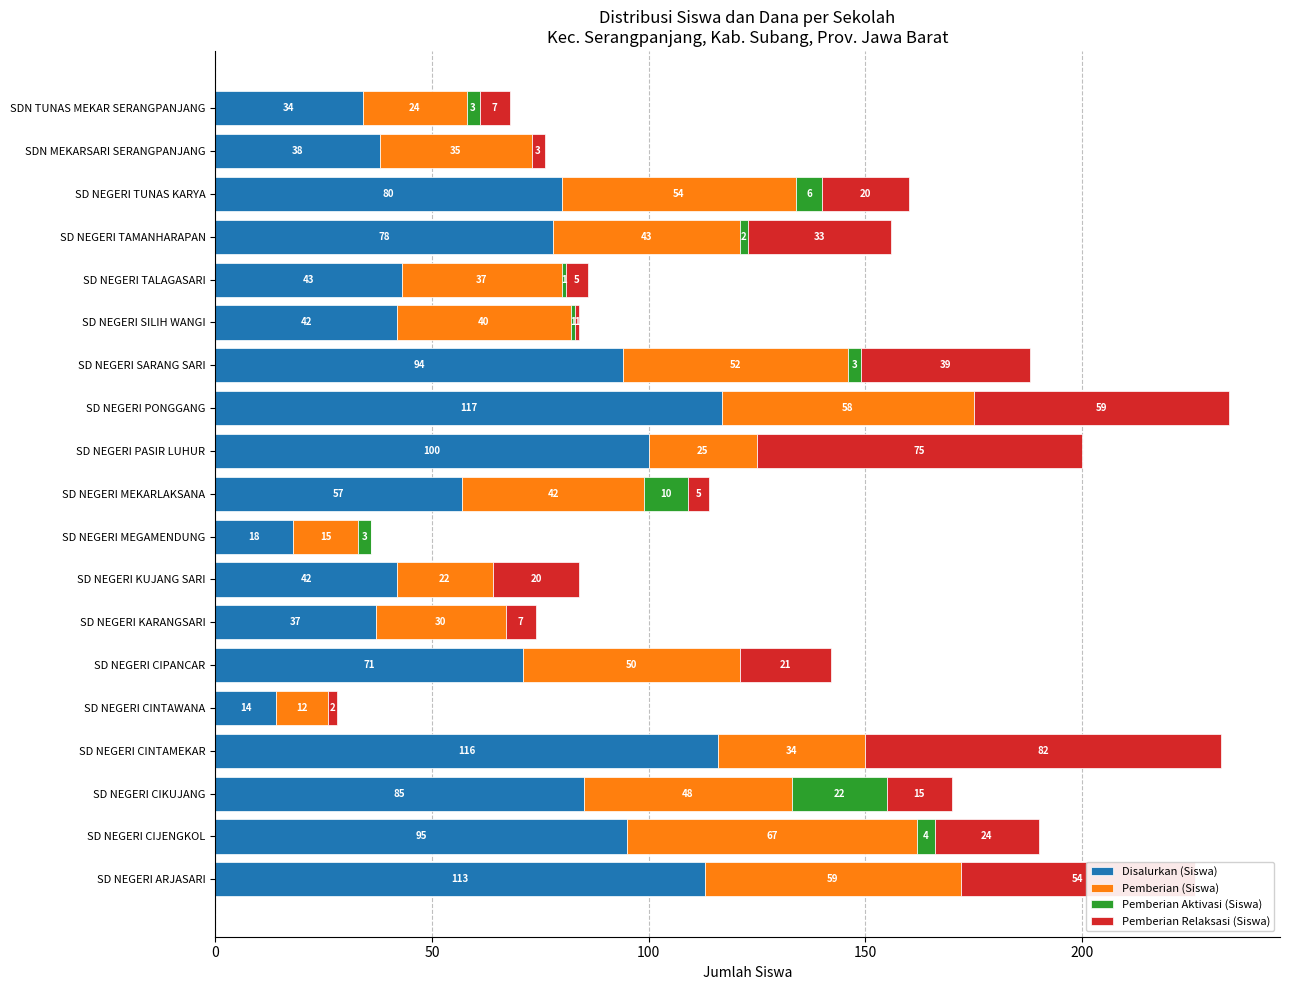

How many categories are shown in the chart?

19